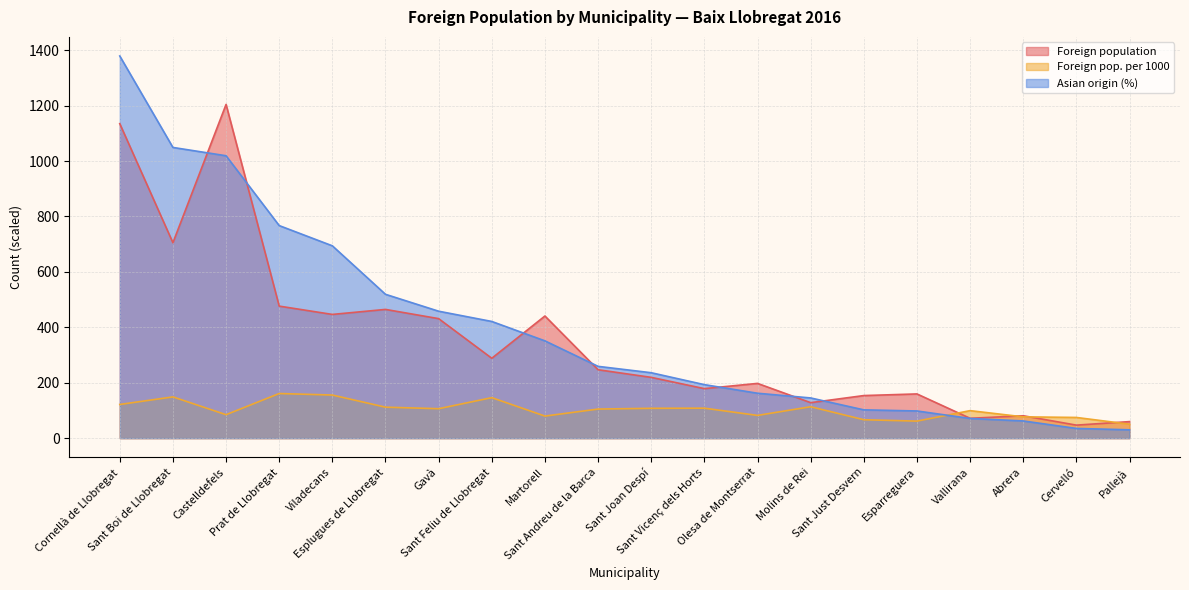

What is the smallest value displayed?

30.0